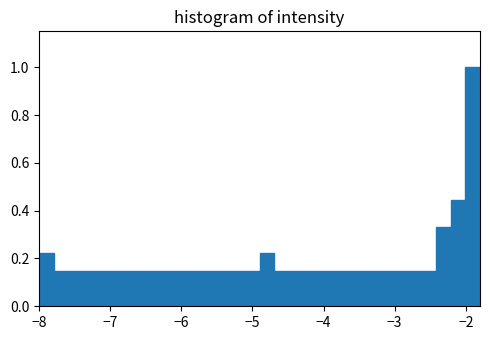

Around what value on the x-axis is the tallest bar? Give the approximate position of its centre, as read against the axis.

-1.9